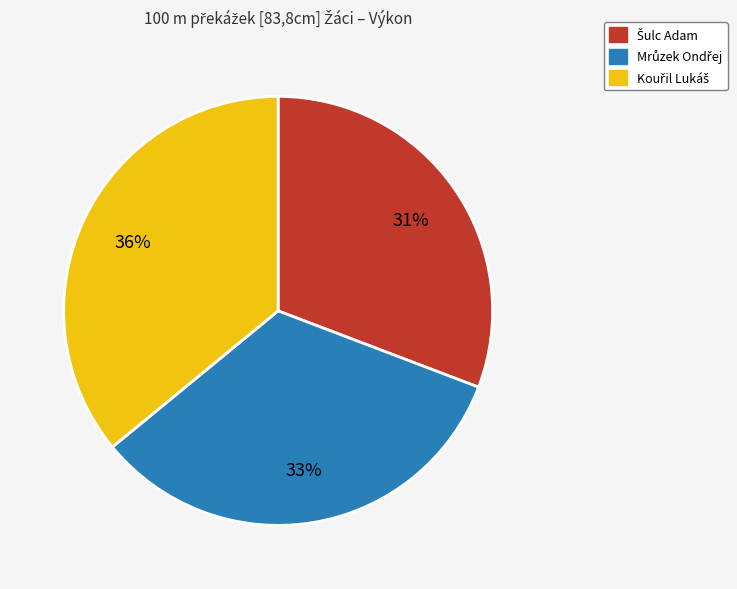

Count the number of slices in the pie.

3